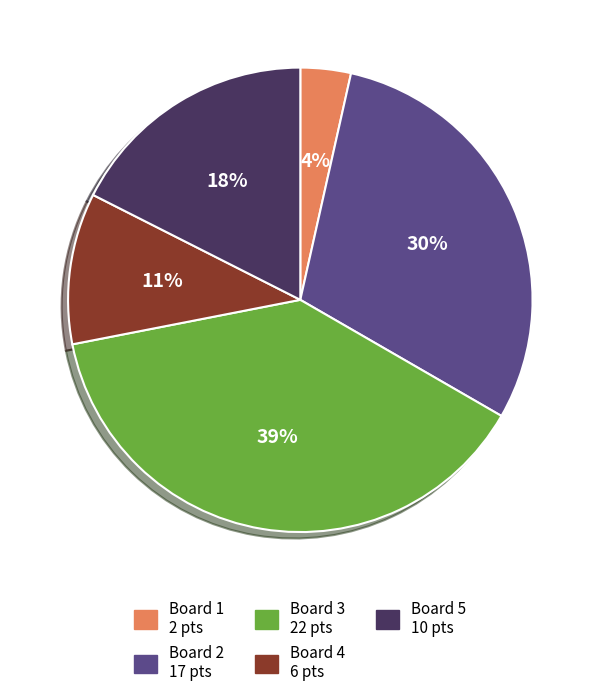

Which has a higher value, Board 3 or Board 4?

Board 3